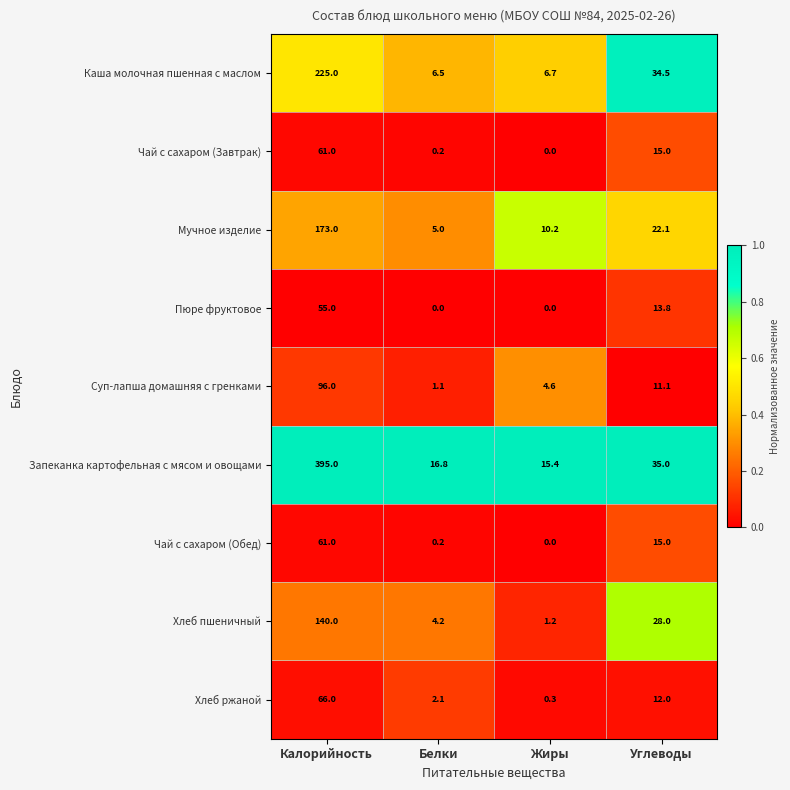

Read the Запеканка картофельная с мясом и овощами value at Жиры.

15.4